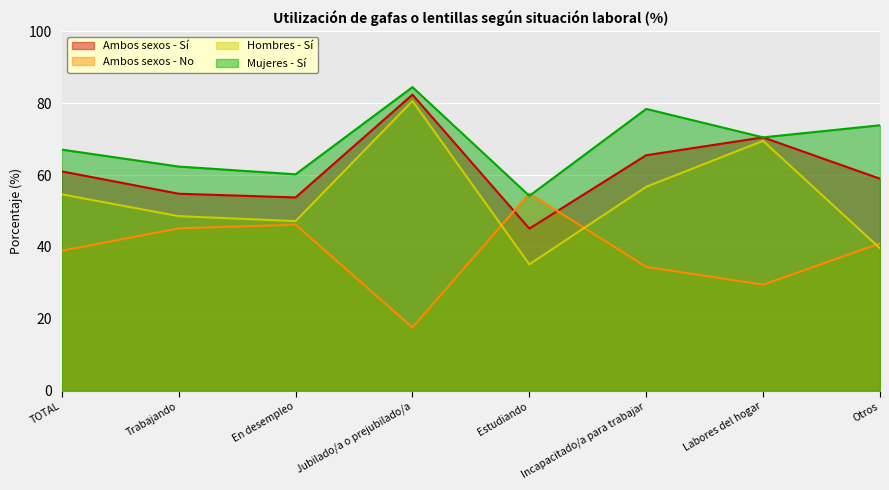

What is the sum of all Hombres - Sí values?

432.1